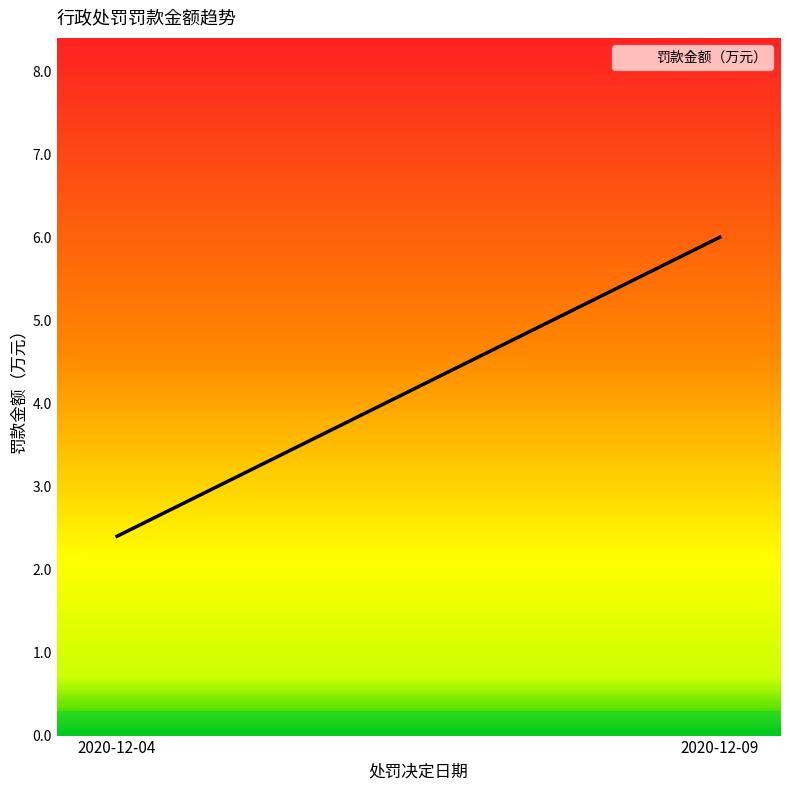

What is the ratio of the value at 2020-12-04 to the value at 2020-12-09?

0.4